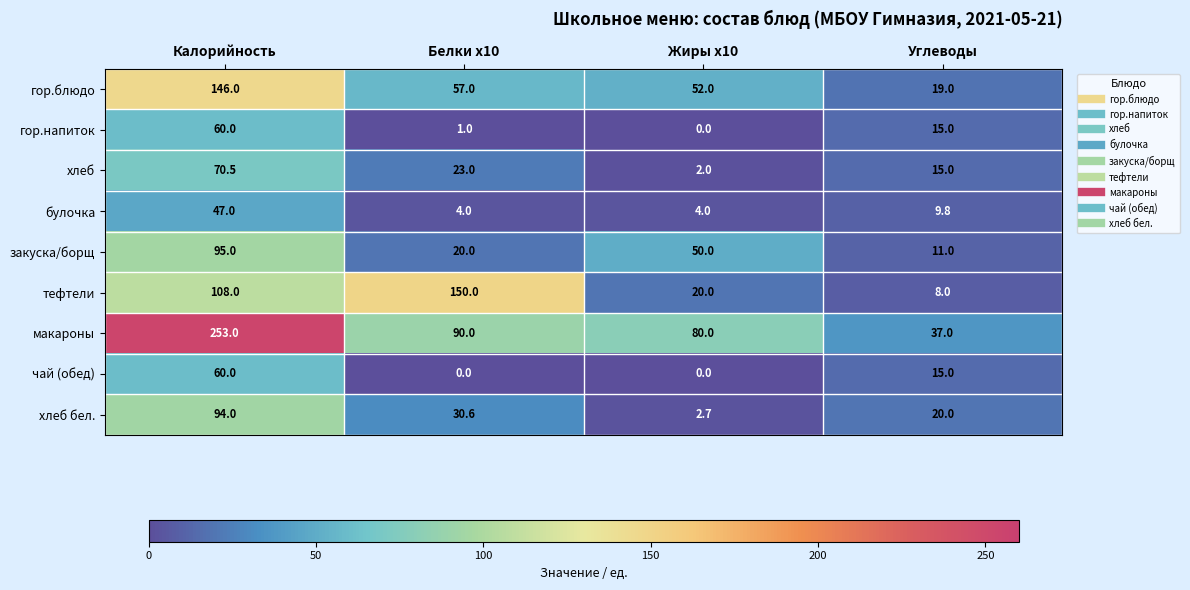

What is the total value across all series at Жиры x10?

210.7